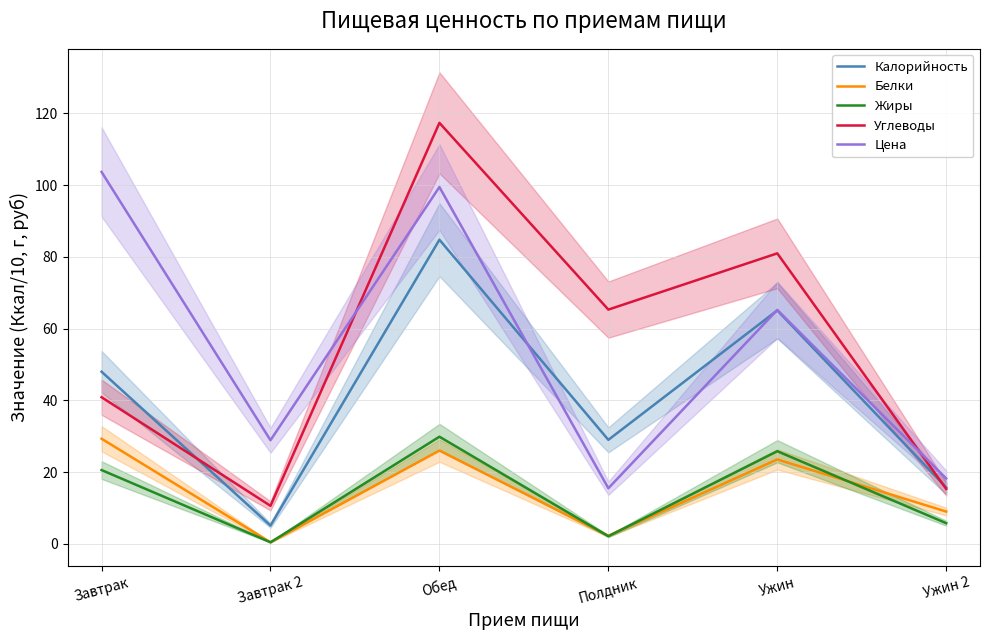

The value of Углеводы at Обед is 79.0. True or false?

False